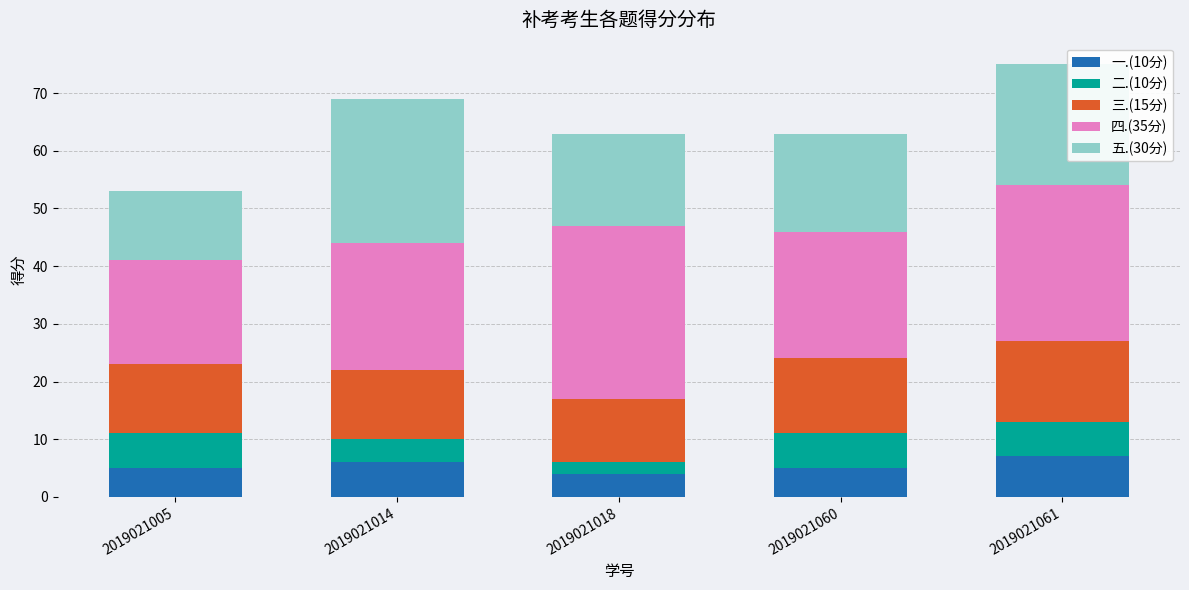

Reading right to left, transcribe the values for 一.(10分).

2019021061=7	2019021060=5	2019021018=4	2019021014=6	2019021005=5